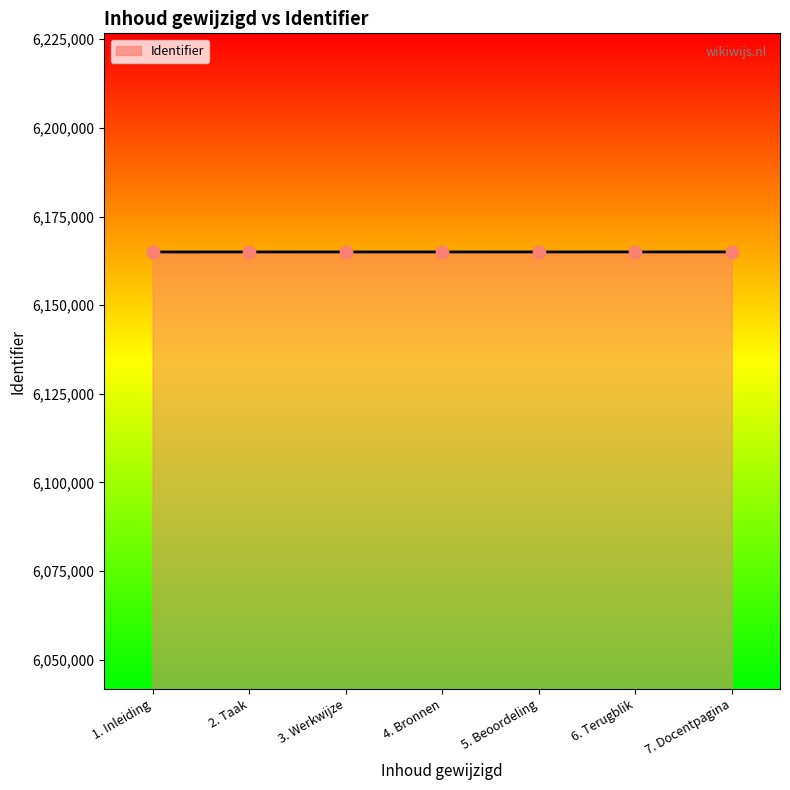

What is the ratio of the value at 2. Taak to the value at 6. Terugblik?

1.0